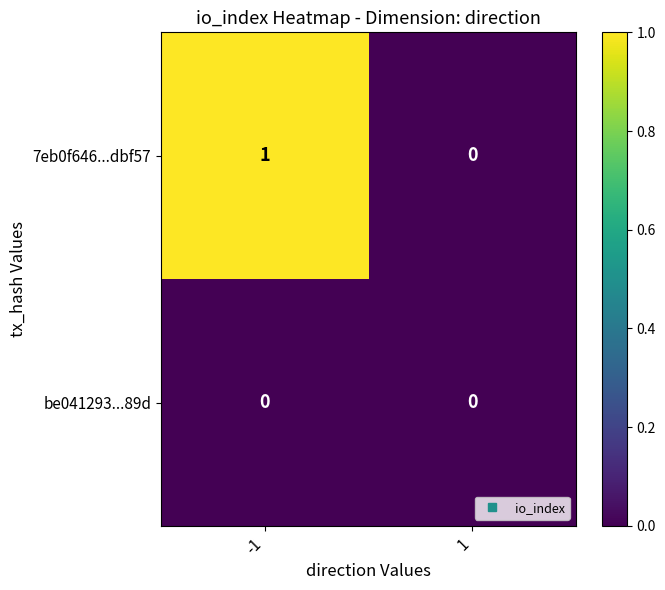

List the series in order of their peak value, highest first.

7eb0f646...dbf57, be041293...89d